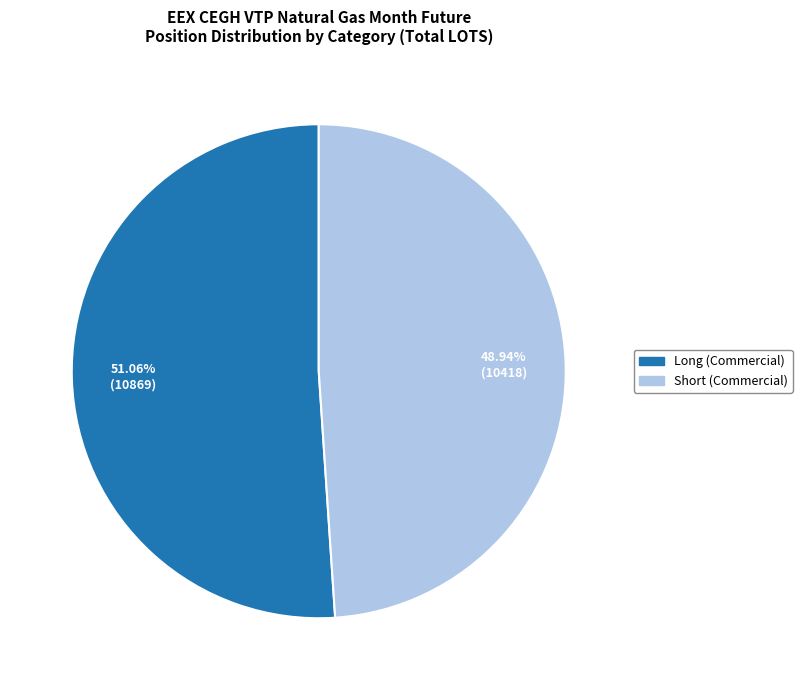

To the nearest percent, what is the average slice percentage?

50%